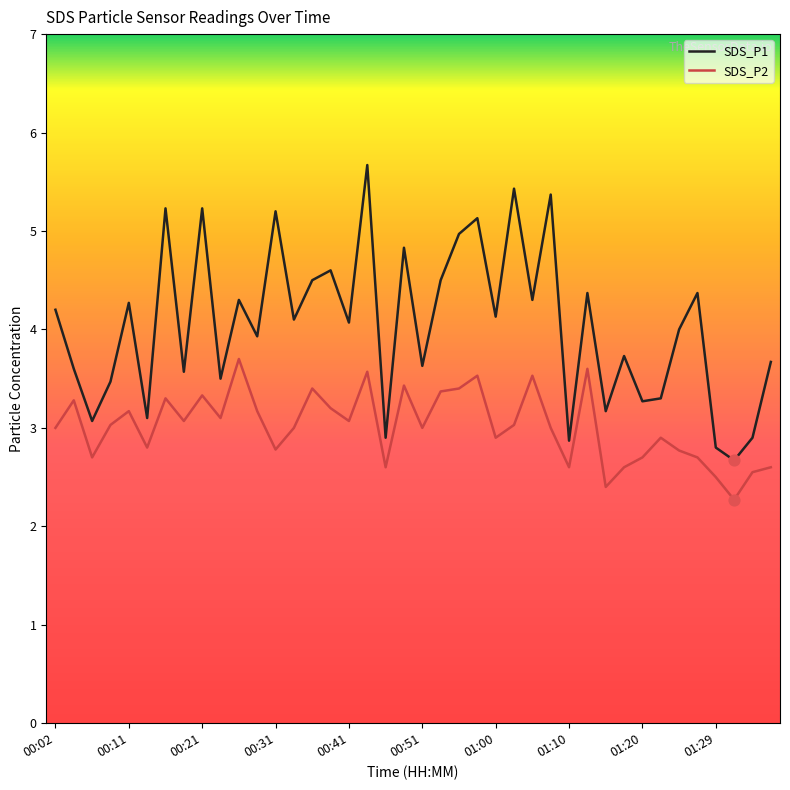

Which series has the largest total across all categories?

SDS_P1